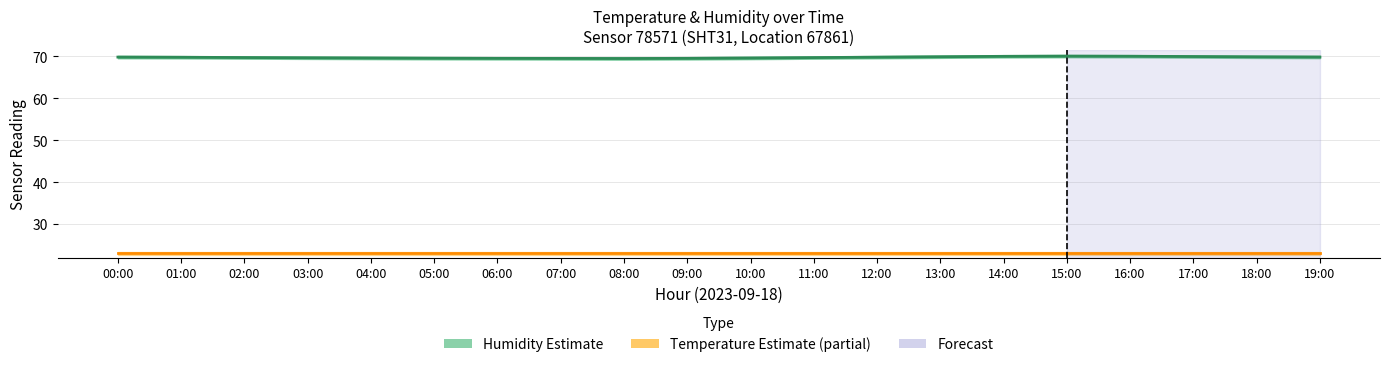

How many lines are shown in the chart?

2